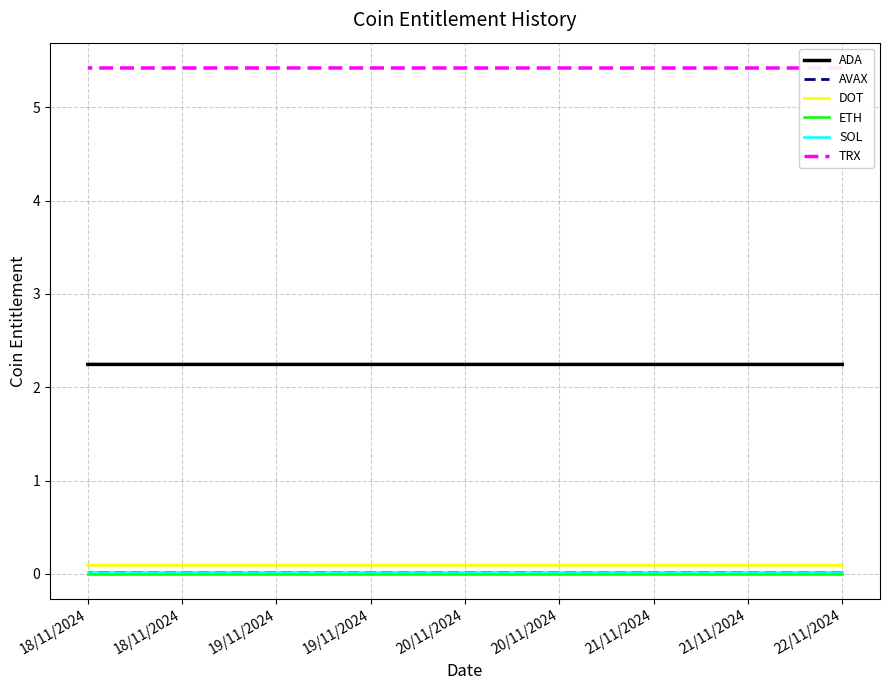

Between 19/11/2024 and 21/11/2024, which is larger?

19/11/2024